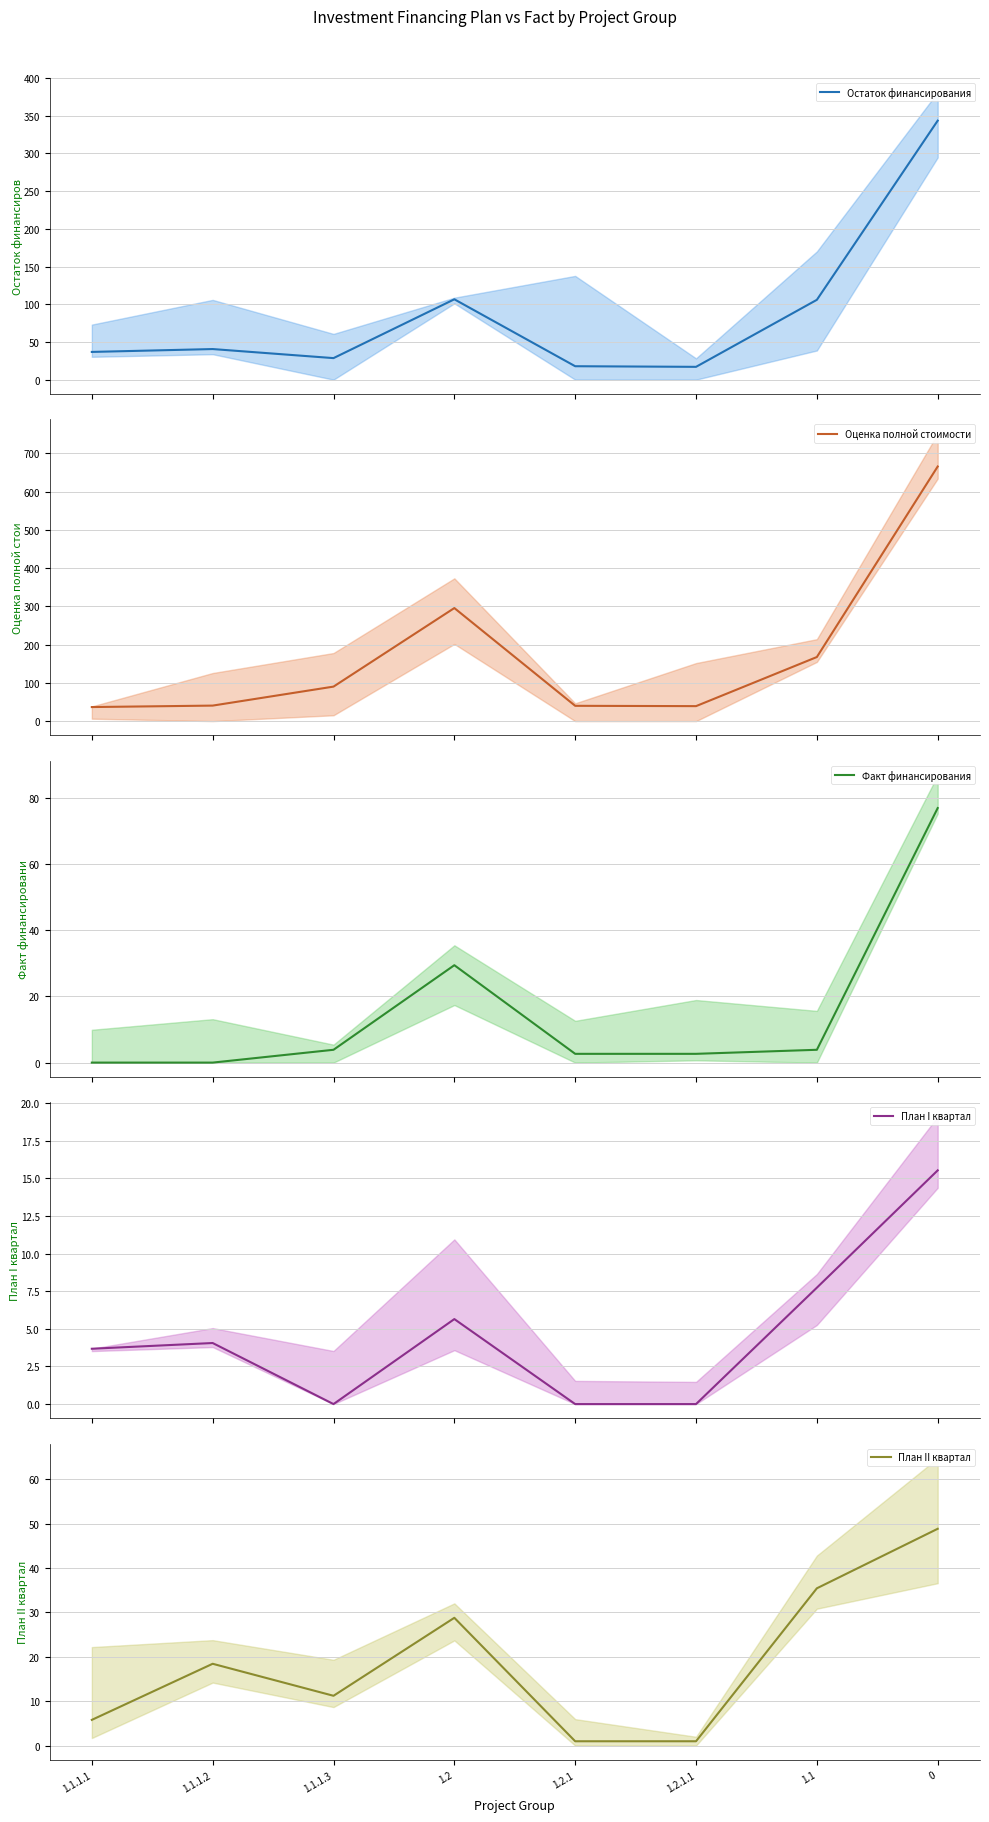

True or false: Остаток финансирования has a value of 17.8 at 1.2.1.

True